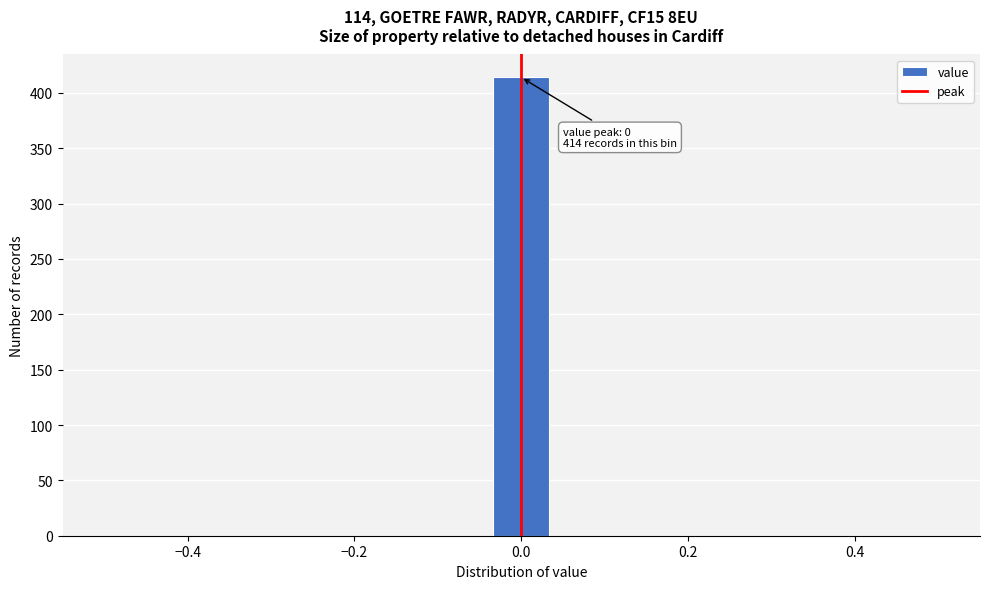

Around what value on the x-axis is the tallest bar? Give the approximate position of its centre, as read against the axis.

0.00